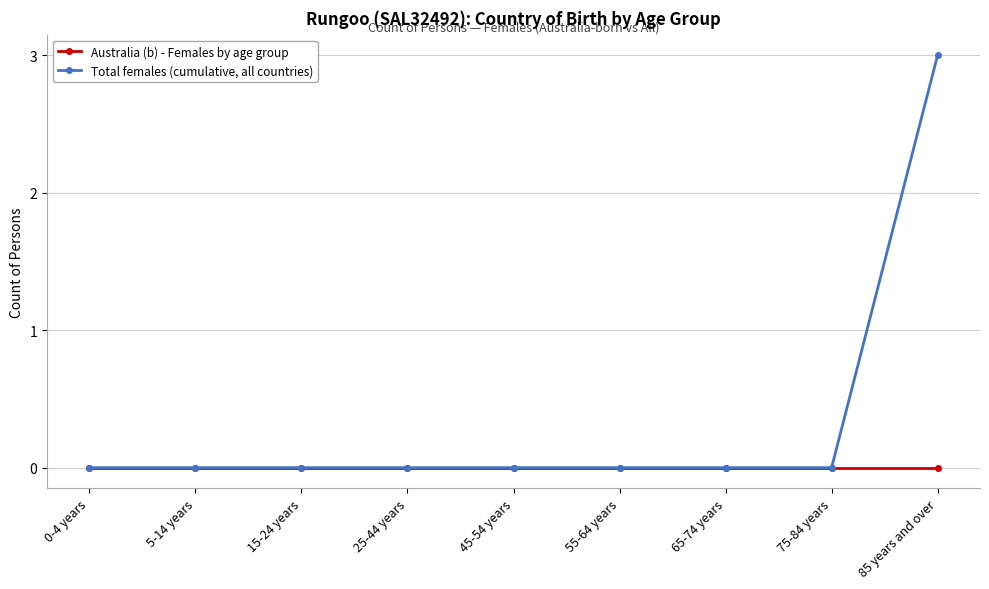

Reading left to right, extract all data points from this chart.

Australia (b) - Females by age group: 0-4 years=0	5-14 years=0	15-24 years=0	25-44 years=0	45-54 years=0	55-64 years=0	65-74 years=0	75-84 years=0	85 years and over=0
Total females (cumulative, all countries): 0-4 years=0	5-14 years=0	15-24 years=0	25-44 years=0	45-54 years=0	55-64 years=0	65-74 years=0	75-84 years=0	85 years and over=3